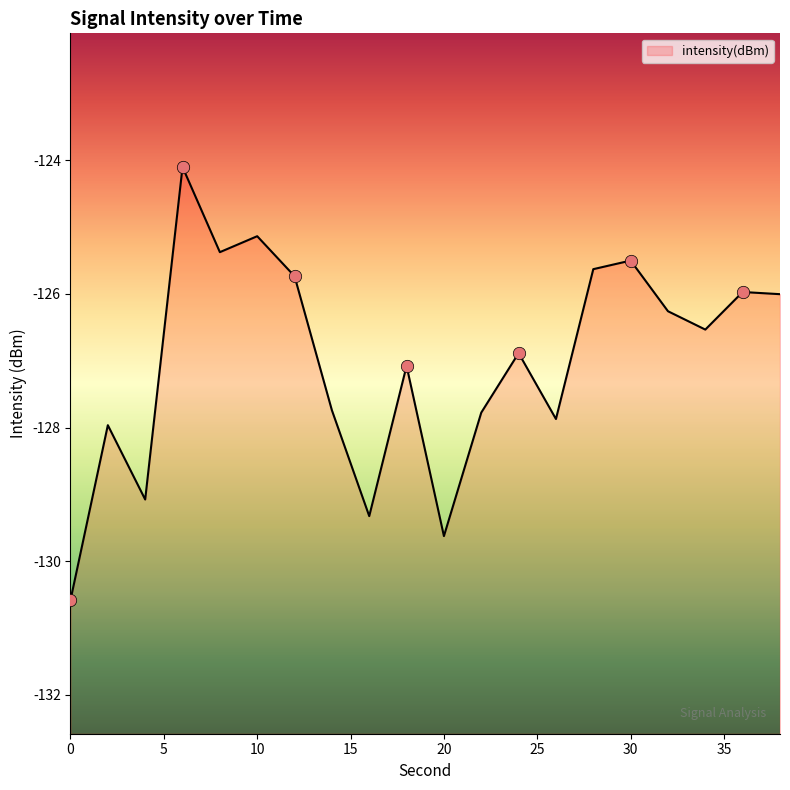

What is the change in value from 6 to 30?

-1.4